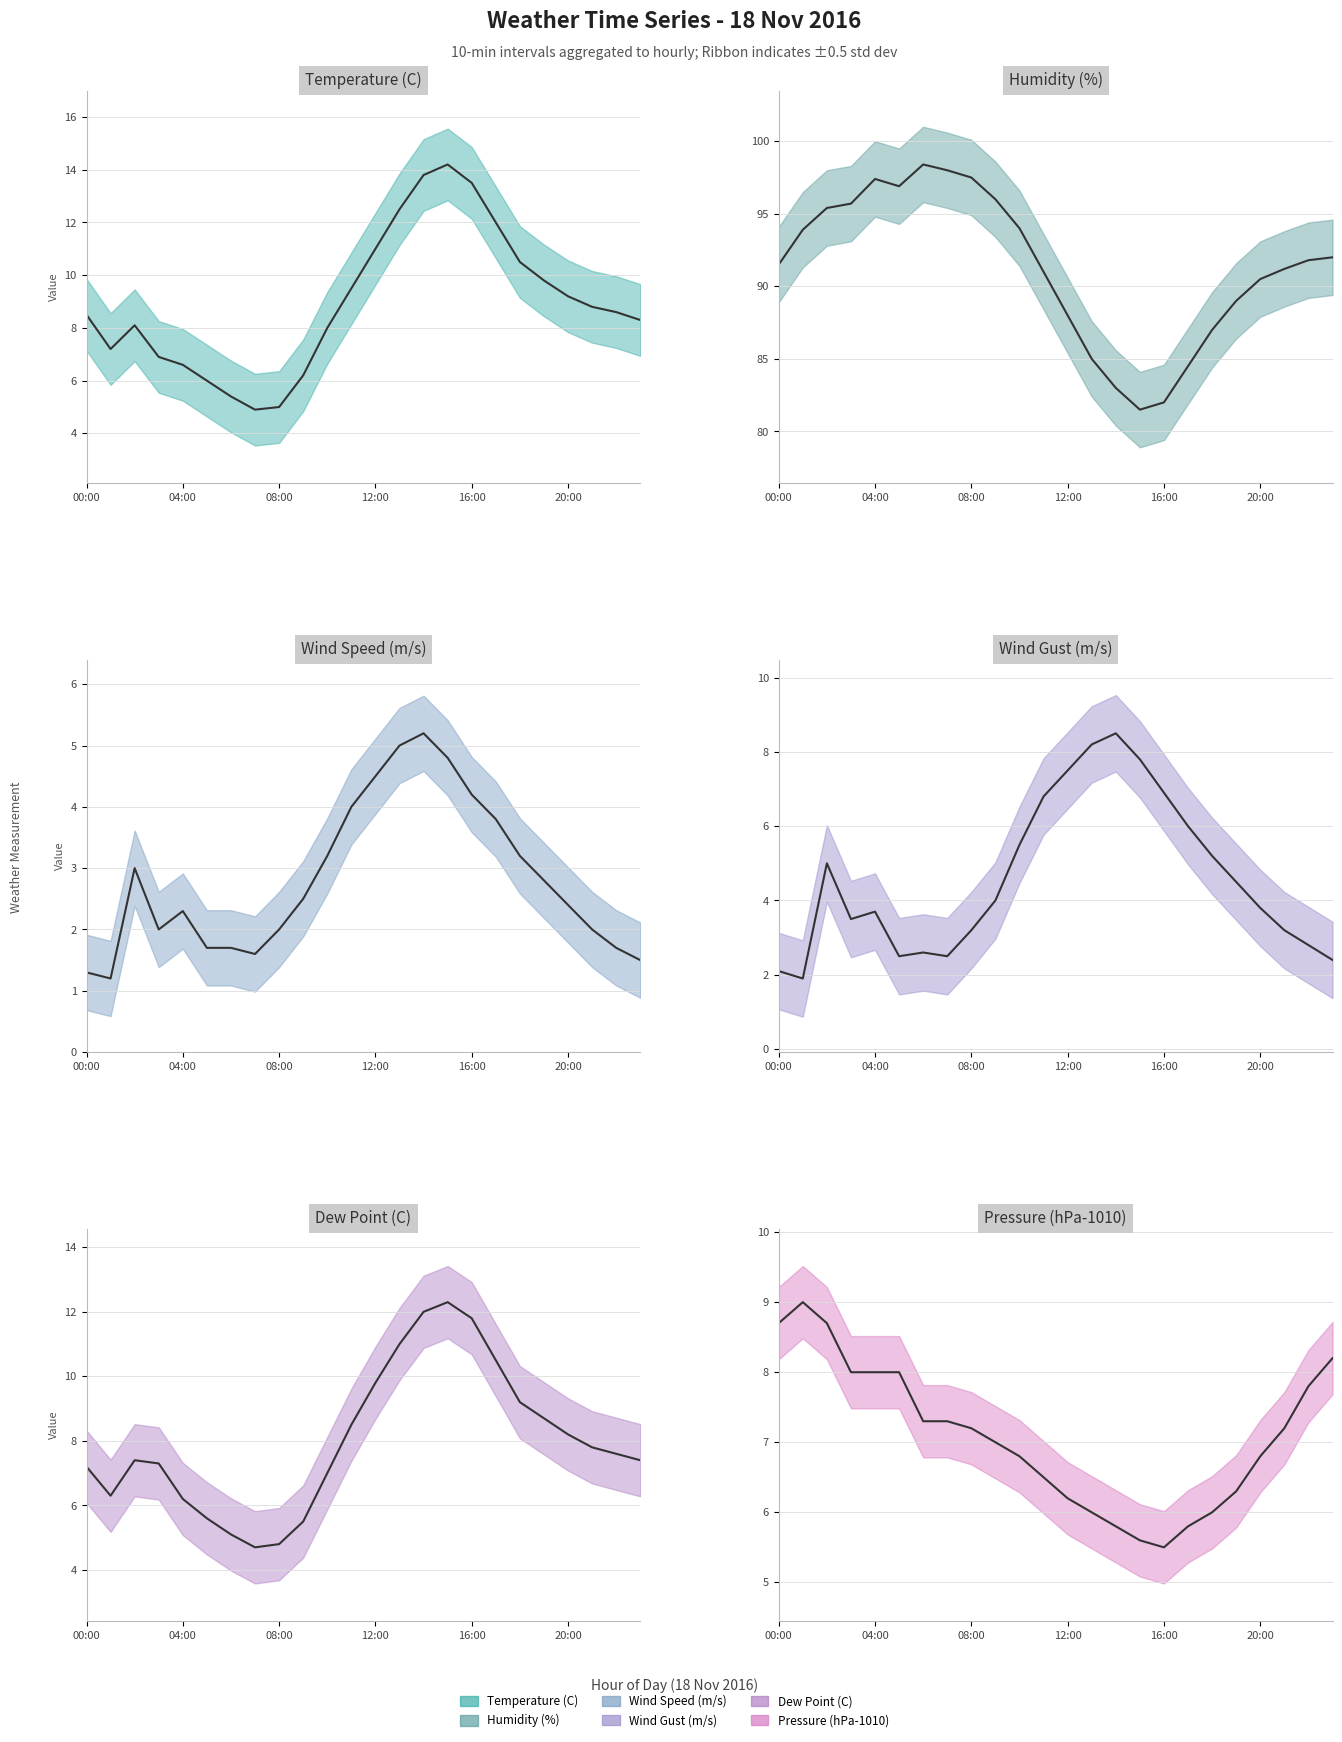

True or false: Dew Point (C) and Wind Speed (m/s) cross at least once.

False